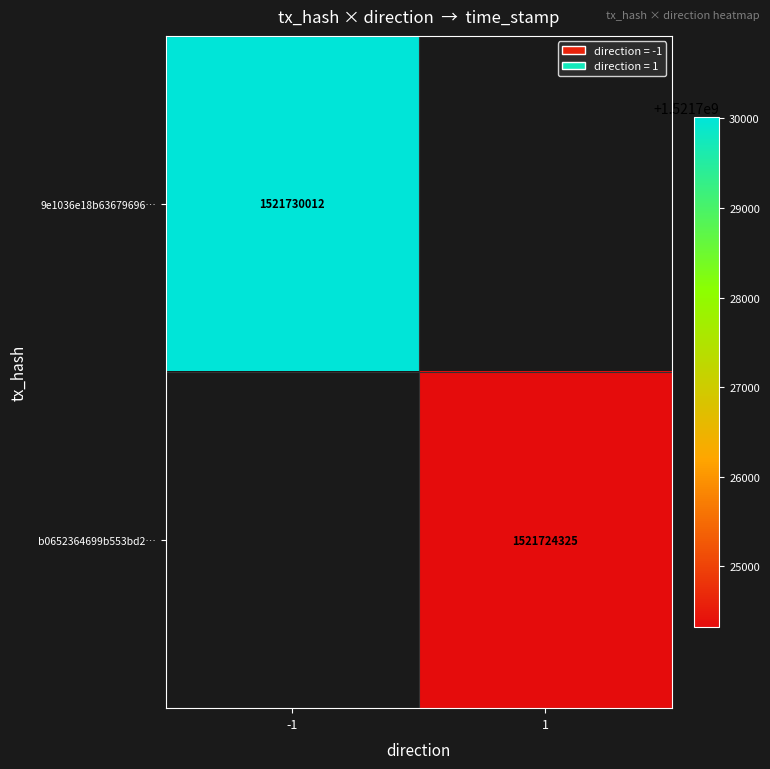

True or false: b0652364699b553bd2… has a value of 1521724325 at 1.

True